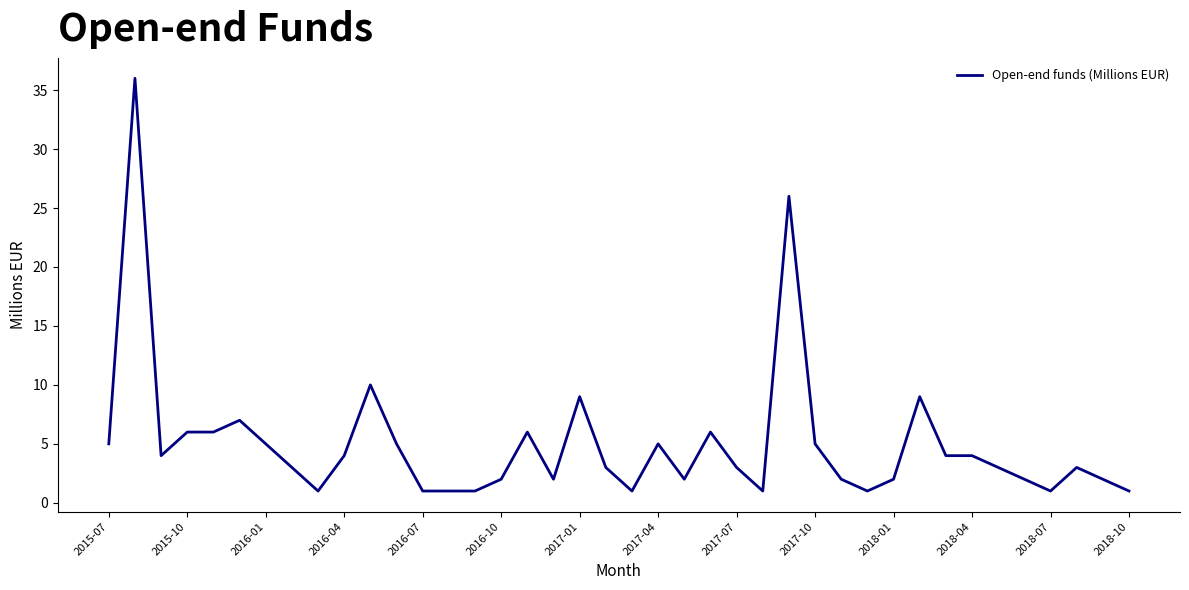

What is the greatest value displayed?

36